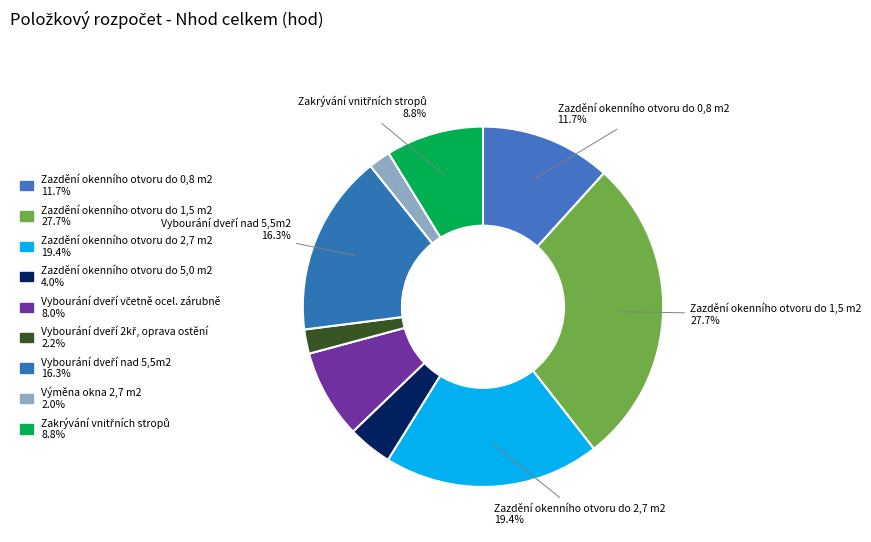

Count the number of slices in the pie.

9